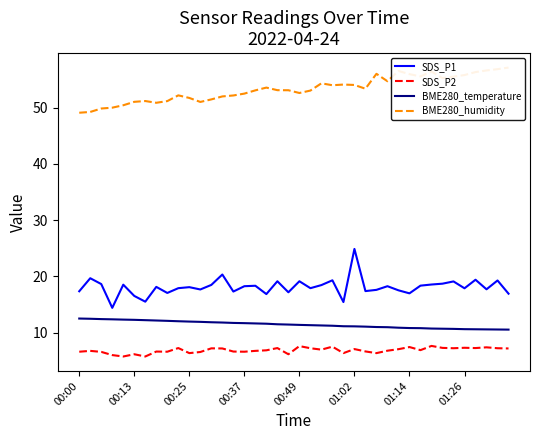

What is the difference between the maximum and minimum values in the SDS_P1 series?

10.5